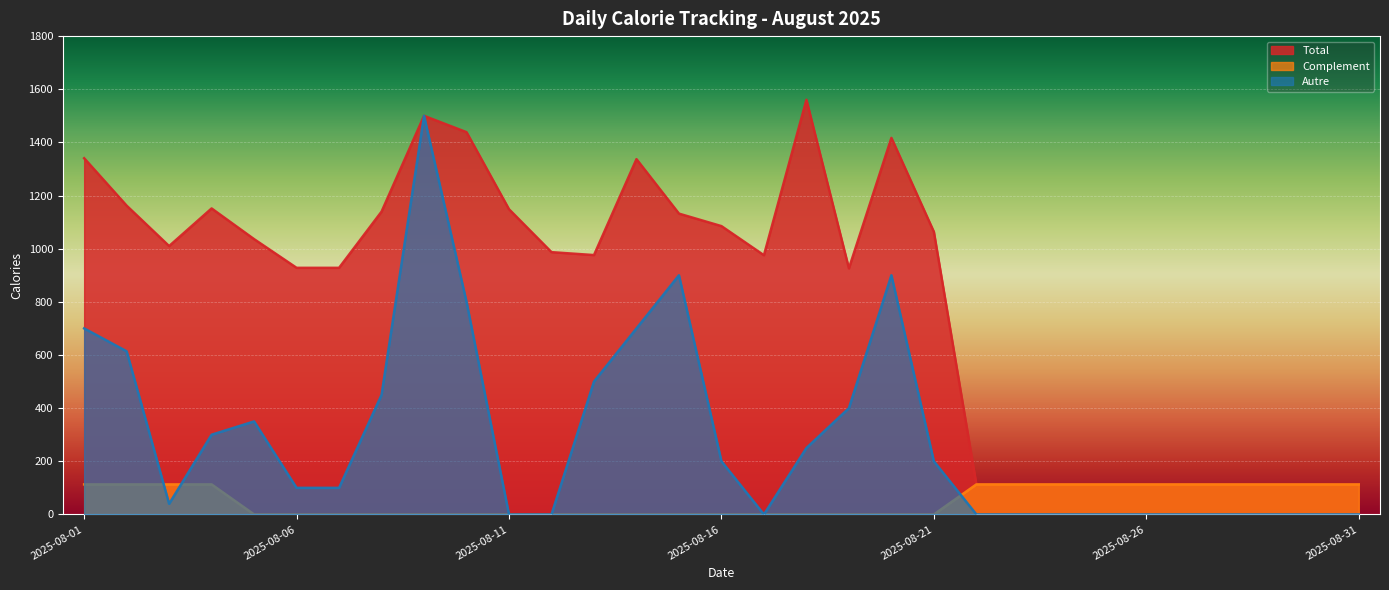

Reading left to right, what are all the values shown in this chart?

Total: 2025-08-01=1340.5	2025-08-02=1162.0	2025-08-03=1009.9	2025-08-04=1151.5	2025-08-05=1036.0	2025-08-06=928.0	2025-08-07=928.0	2025-08-08=1139.5	2025-08-09=1500.0	2025-08-10=1438.5	2025-08-11=1148.4	2025-08-12=987.0	2025-08-13=976.0	2025-08-14=1337.0	2025-08-15=1132.0	2025-08-16=1085.0	2025-08-17=975.4	2025-08-18=1560.4	2025-08-19=926.0	2025-08-20=1417.0	2025-08-21=1063.4	2025-08-22=113.0	2025-08-23=113.0	2025-08-24=113.0	2025-08-25=113.0	2025-08-26=113.0	2025-08-27=113.0	2025-08-28=113.0	2025-08-29=113.0	2025-08-30=113.0	2025-08-31=113.0
Complement: 2025-08-01=113.0	2025-08-02=113.0	2025-08-03=113.0	2025-08-04=113.0	2025-08-05=0.0	2025-08-06=0.0	2025-08-07=0.0	2025-08-08=0.0	2025-08-09=0.0	2025-08-10=0.0	2025-08-11=0.0	2025-08-12=0.0	2025-08-13=0.0	2025-08-14=0.0	2025-08-15=0.0	2025-08-16=0.0	2025-08-17=0.0	2025-08-18=0.0	2025-08-19=0.0	2025-08-20=0.0	2025-08-21=0.0	2025-08-22=113.0	2025-08-23=113.0	2025-08-24=113.0	2025-08-25=113.0	2025-08-26=113.0	2025-08-27=113.0	2025-08-28=113.0	2025-08-29=113.0	2025-08-30=113.0	2025-08-31=113.0
Autre: 2025-08-01=700.0	2025-08-02=614.0	2025-08-03=40.0	2025-08-04=300.0	2025-08-05=350.0	2025-08-06=100.0	2025-08-07=100.0	2025-08-08=450.0	2025-08-09=1500.0	2025-08-10=800.0	2025-08-11=0.0	2025-08-12=0.0	2025-08-13=500.0	2025-08-14=700.0	2025-08-15=900.0	2025-08-16=200.0	2025-08-17=0.0	2025-08-18=250.0	2025-08-19=400.0	2025-08-20=900.0	2025-08-21=200.0	2025-08-22=0.0	2025-08-23=0.0	2025-08-24=0.0	2025-08-25=0.0	2025-08-26=0.0	2025-08-27=0.0	2025-08-28=0.0	2025-08-29=0.0	2025-08-30=0.0	2025-08-31=0.0